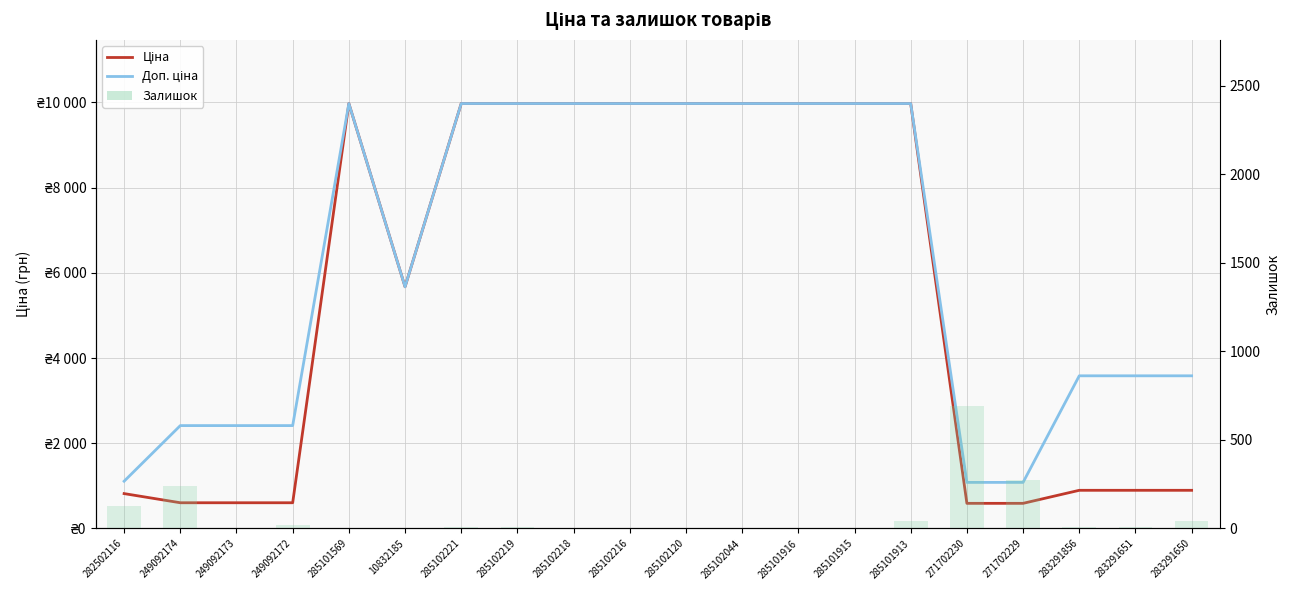

Is the value of Залишок at 285102044 greater than the value of Доп. ціна at 285102219?

No